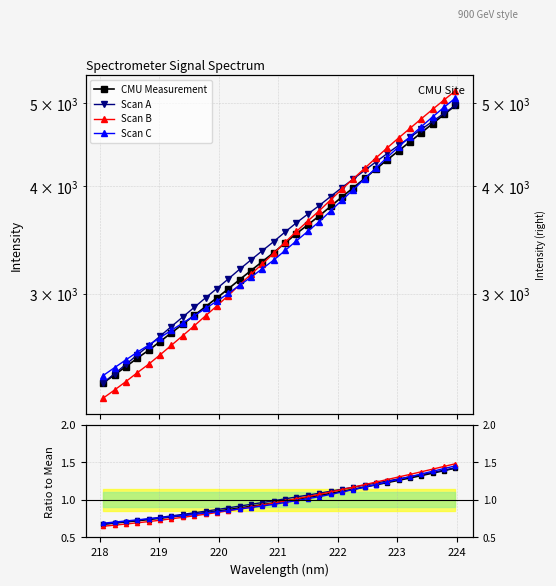

Is the value of CMU Measurement at 28 greater than the value of Scan C at 16?

Yes